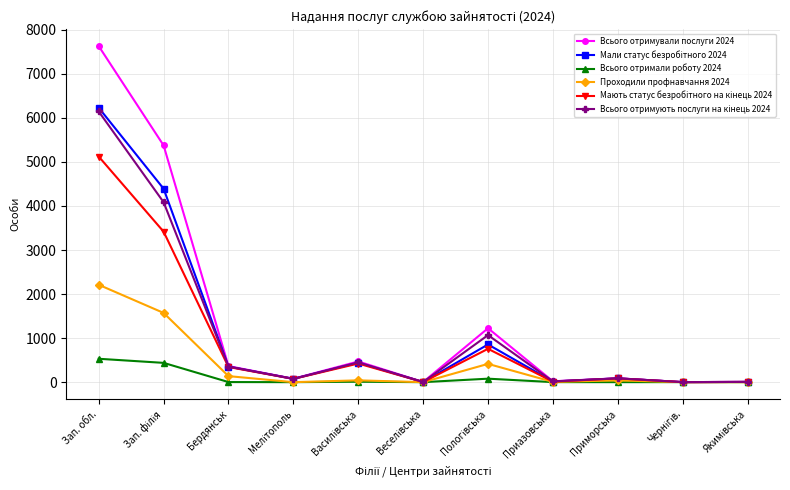

The Всього отримували послуги 2024 series shows 7629 at Зап. обл.. True or false?

True